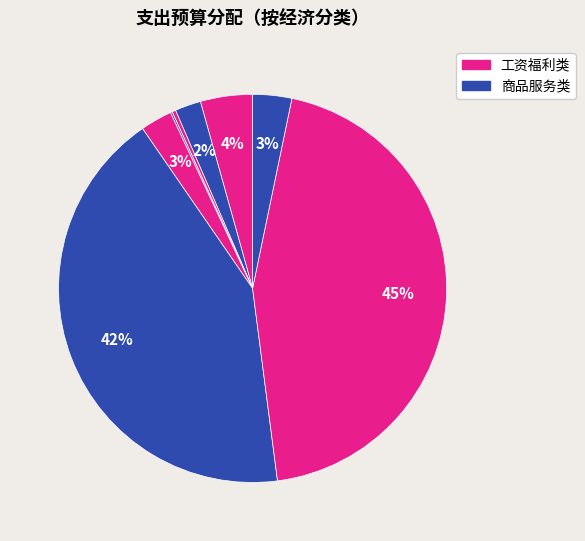

To the nearest percent, what is the difference between the largest and smallest slice percentages?

45%